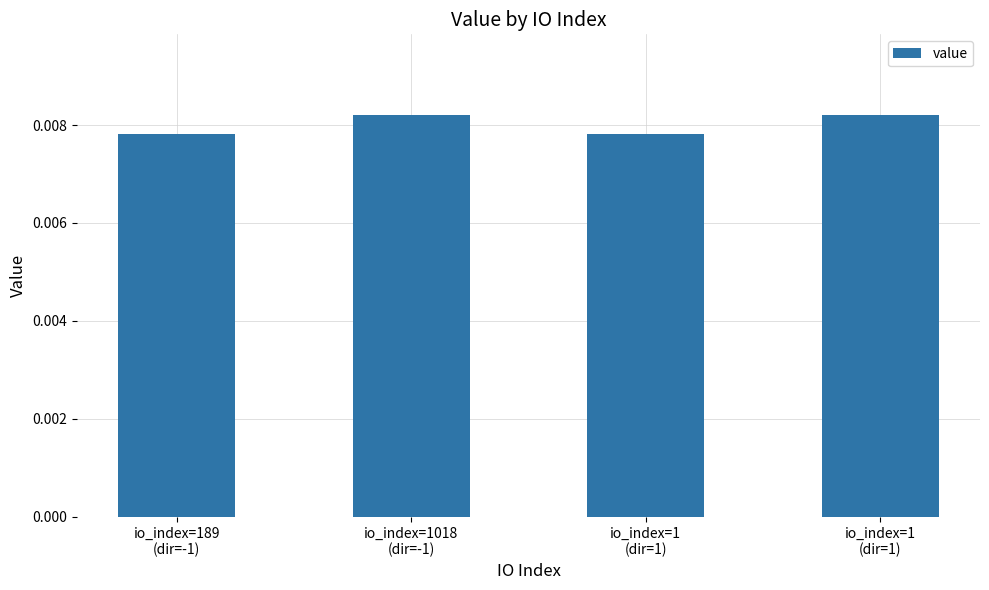

Count the values in the range 0 to 1.

4